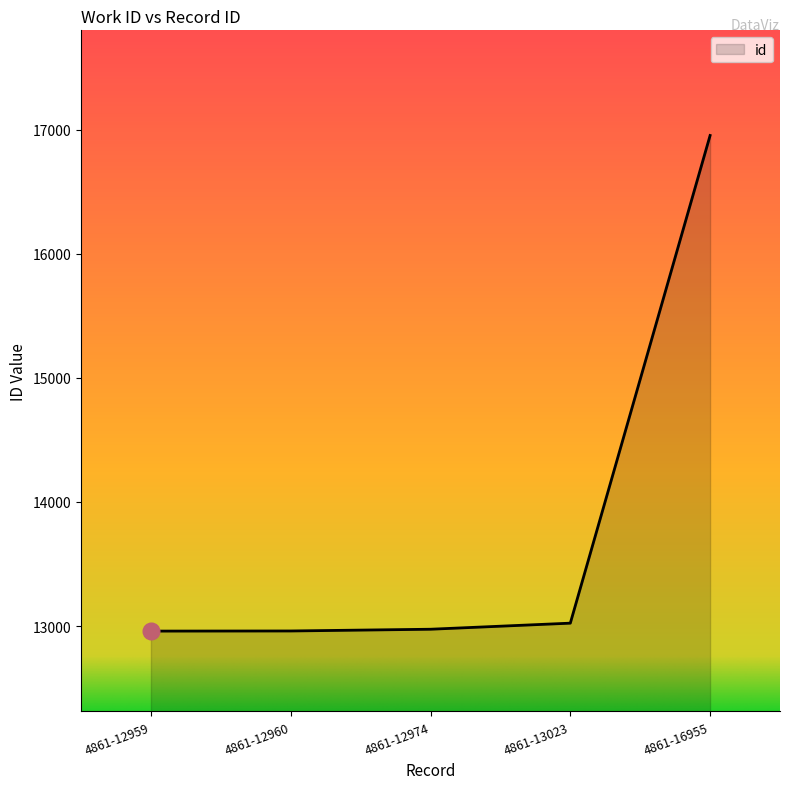

What is the greatest value displayed?

16955